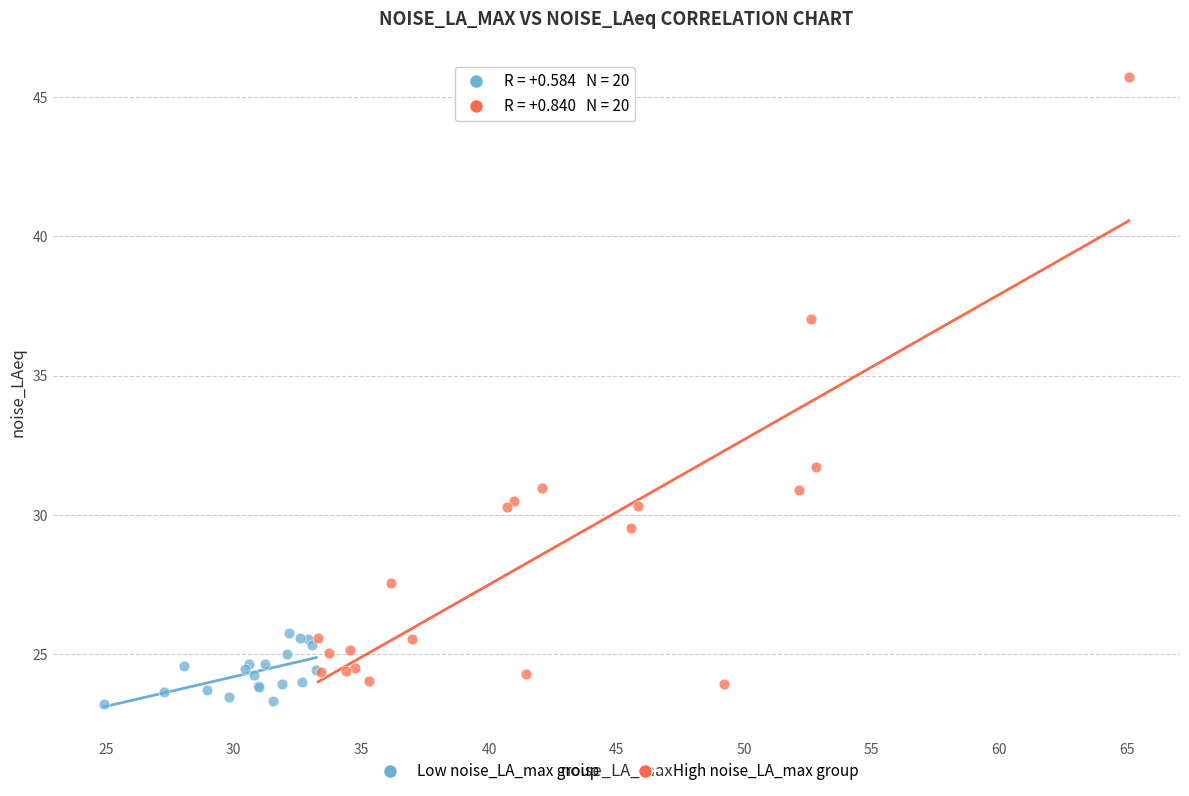

Which series contains the lowest Y value?

Low noise_LA_max group